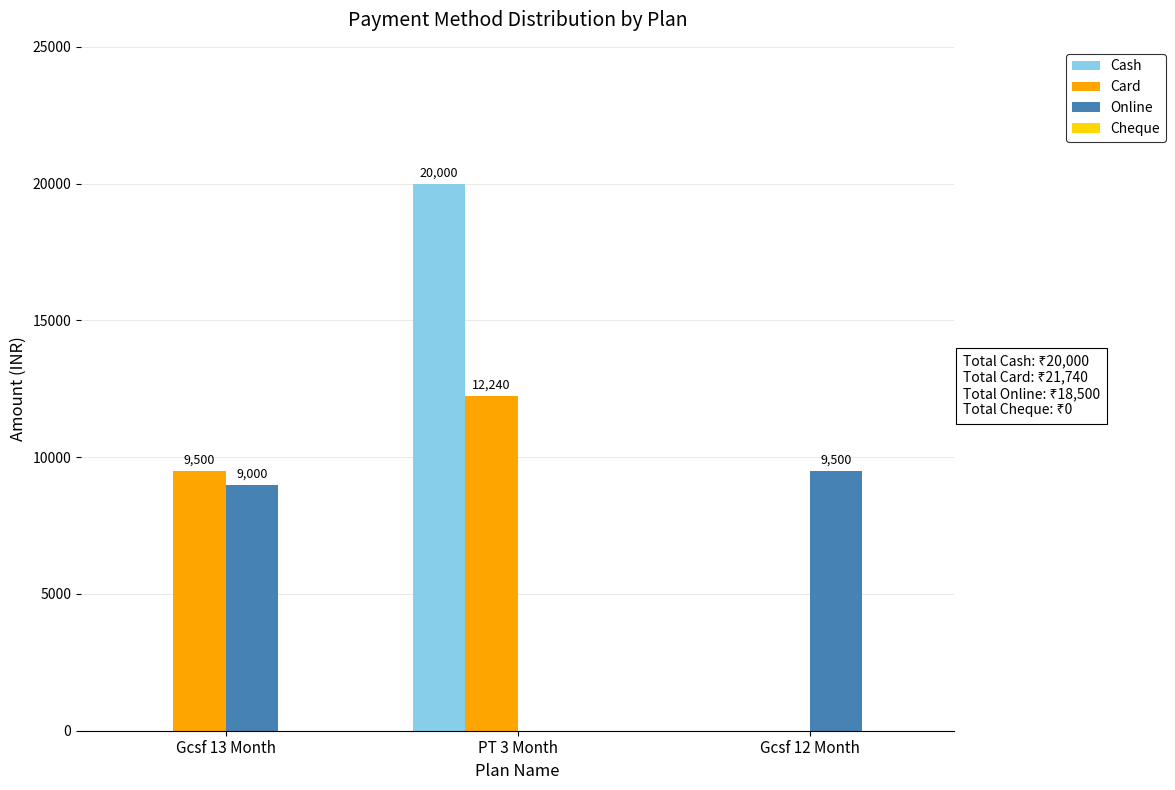

Are the bars horizontal?

No